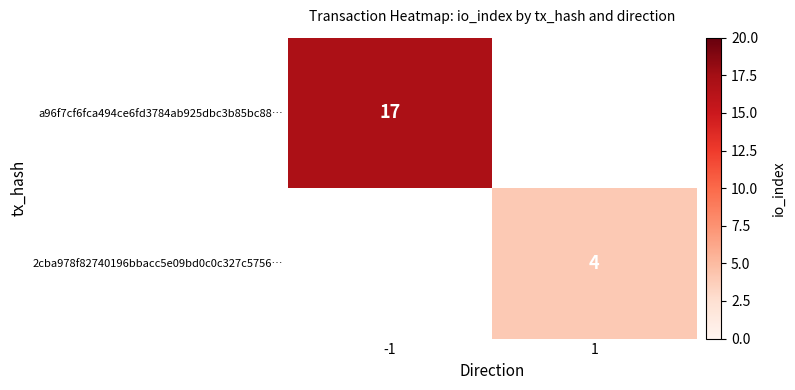

True or false: 2cba978f82740196bbacc5e09bd0c0c327c5756… has a value of 4 at 1.

True